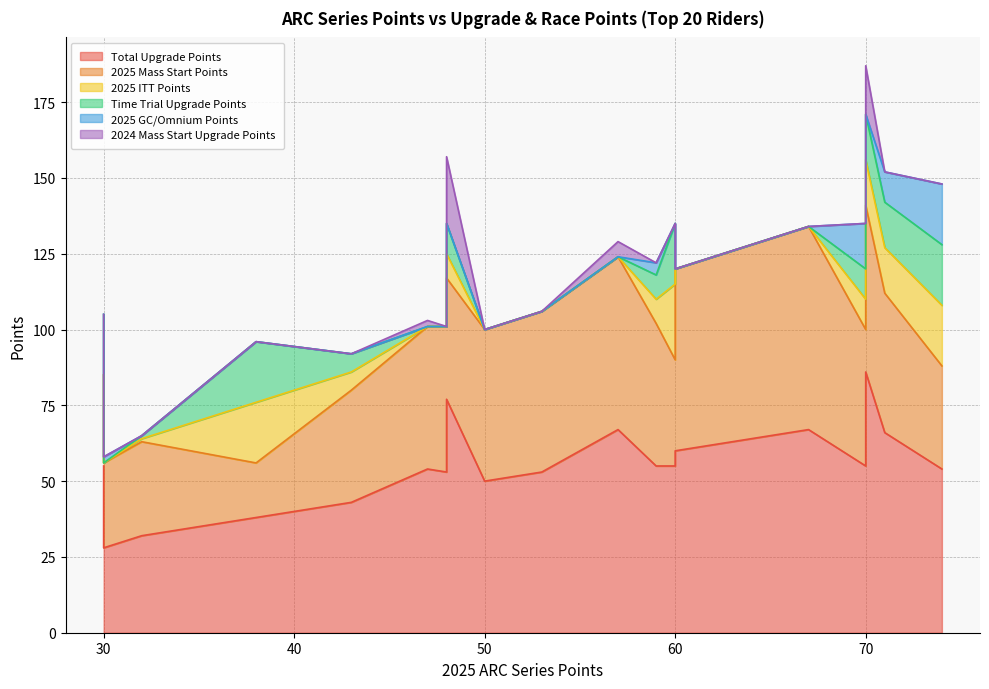

True or false: 2025 Mass Start Points has a value of 99 at 10.

False